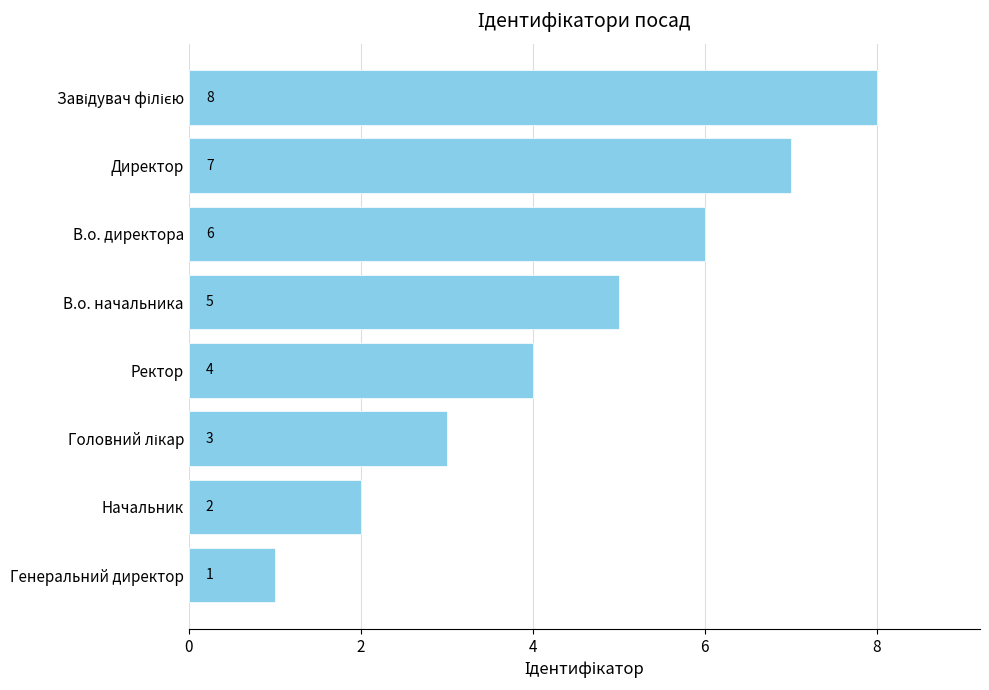

How many data points does each series have?

8